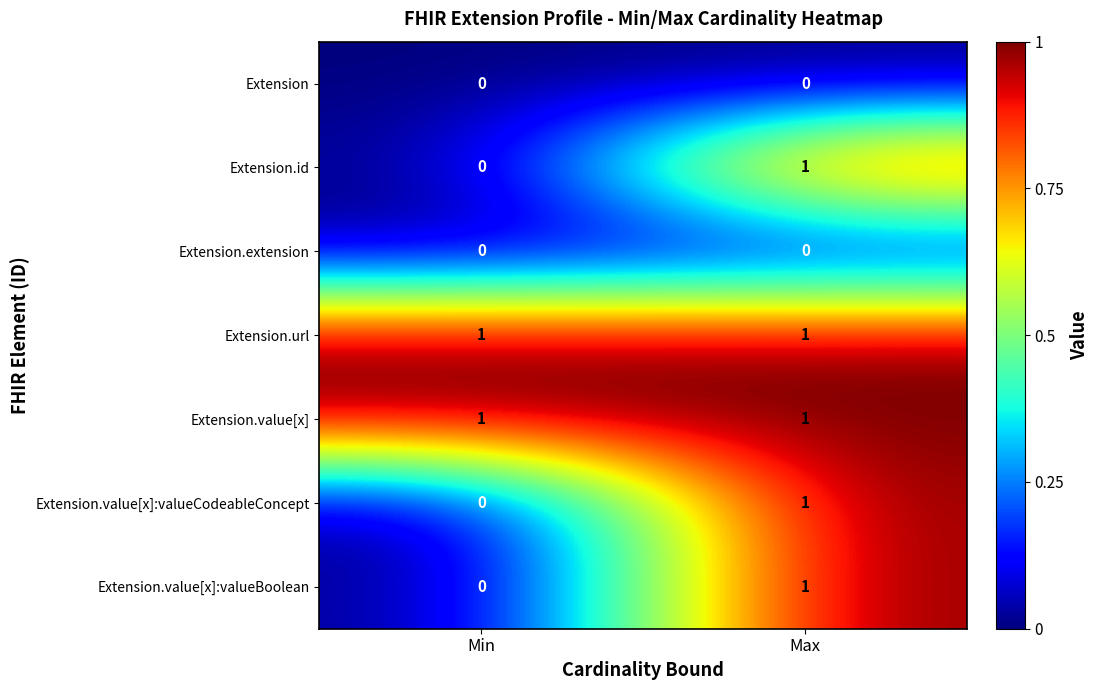

At which category is the sum across all series the highest?

Max